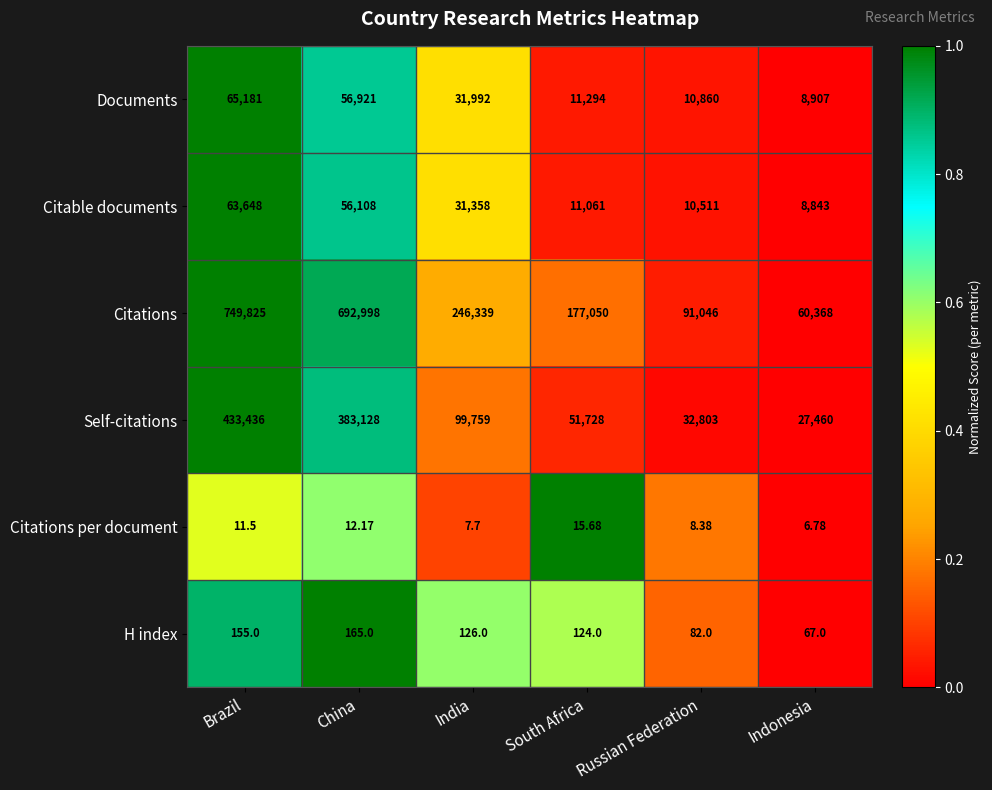

Rank the series by their maximum value, from lowest to highest.

Citations per document, H index, Citable documents, Documents, Self-citations, Citations